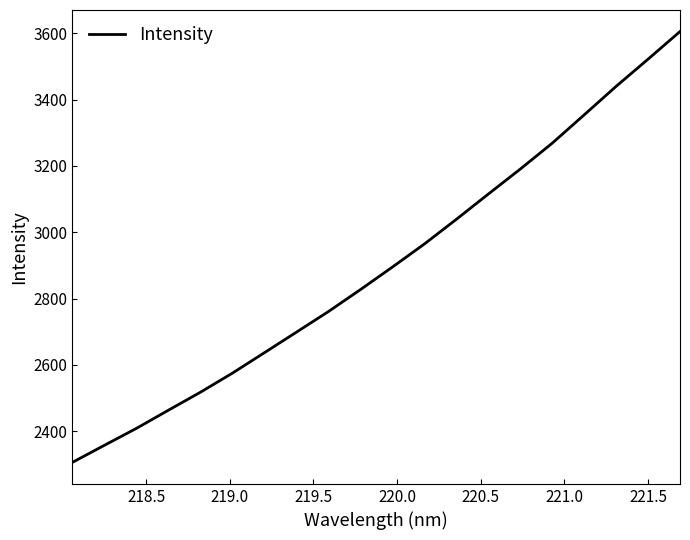

What is the maximum value shown in the chart?

3605.0